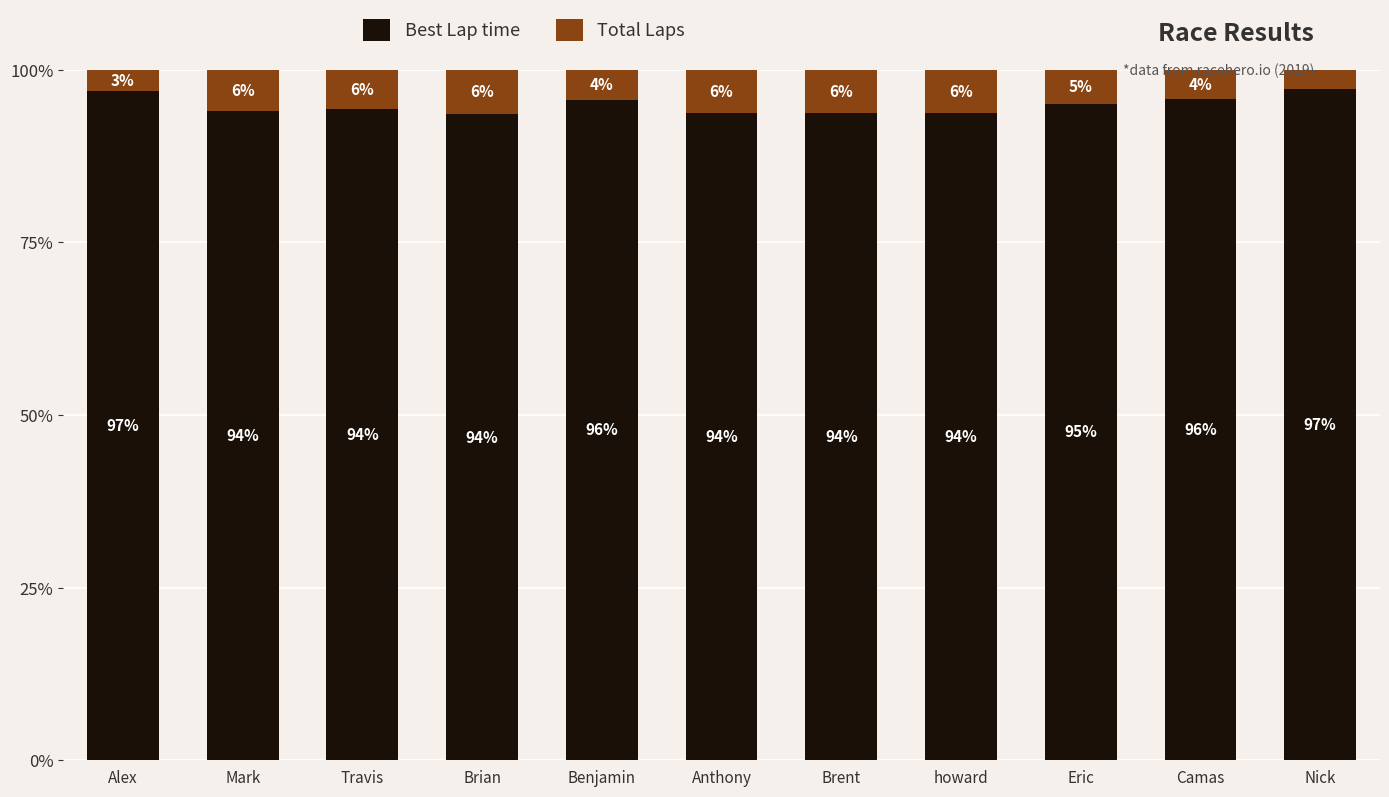

What is the total value across all series at Brent?

100.0